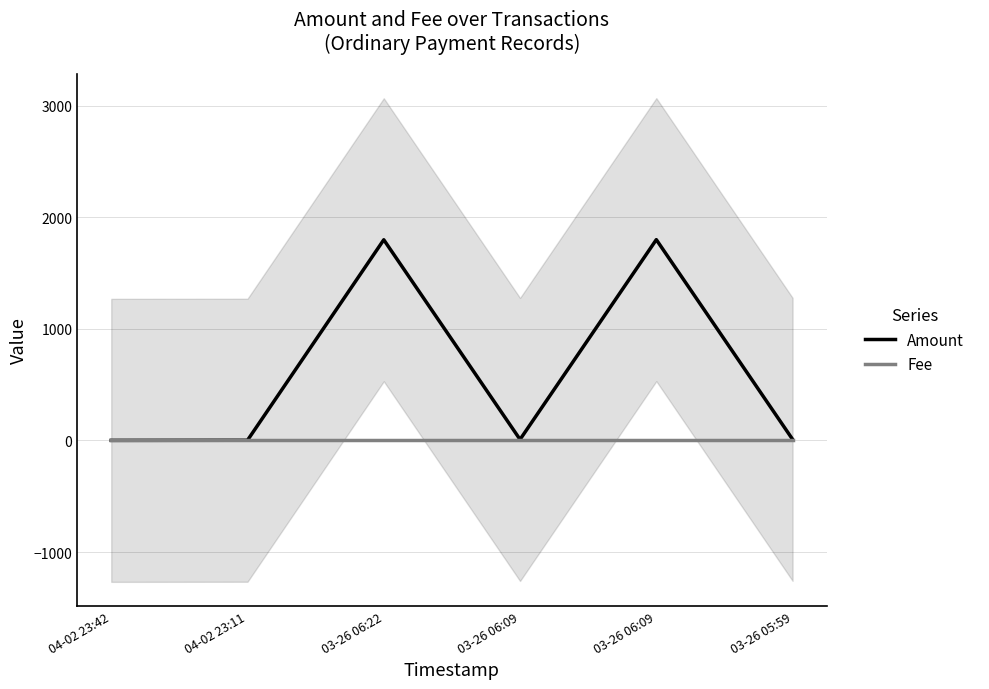

Reading left to right, list all the values displayed in this chart.

Amount: 04-02 23:42=1.0	04-02 23:11=2.0	03-26 06:22=1799.0	03-26 06:09=9.0	03-26 06:09=1800.0	03-26 05:59=10.0
Fee: 04-02 23:42=1.0	04-02 23:11=1.0	03-26 06:22=1.0	03-26 06:09=1.0	03-26 06:09=1.0	03-26 05:59=1.0